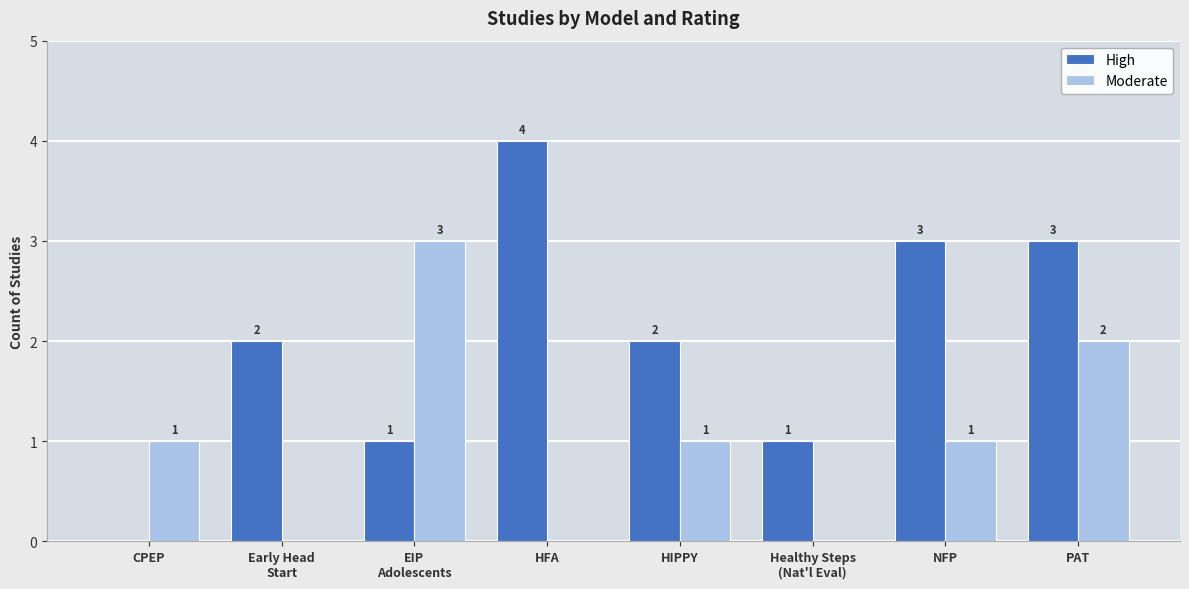

What is the highest value of the Moderate series?

3